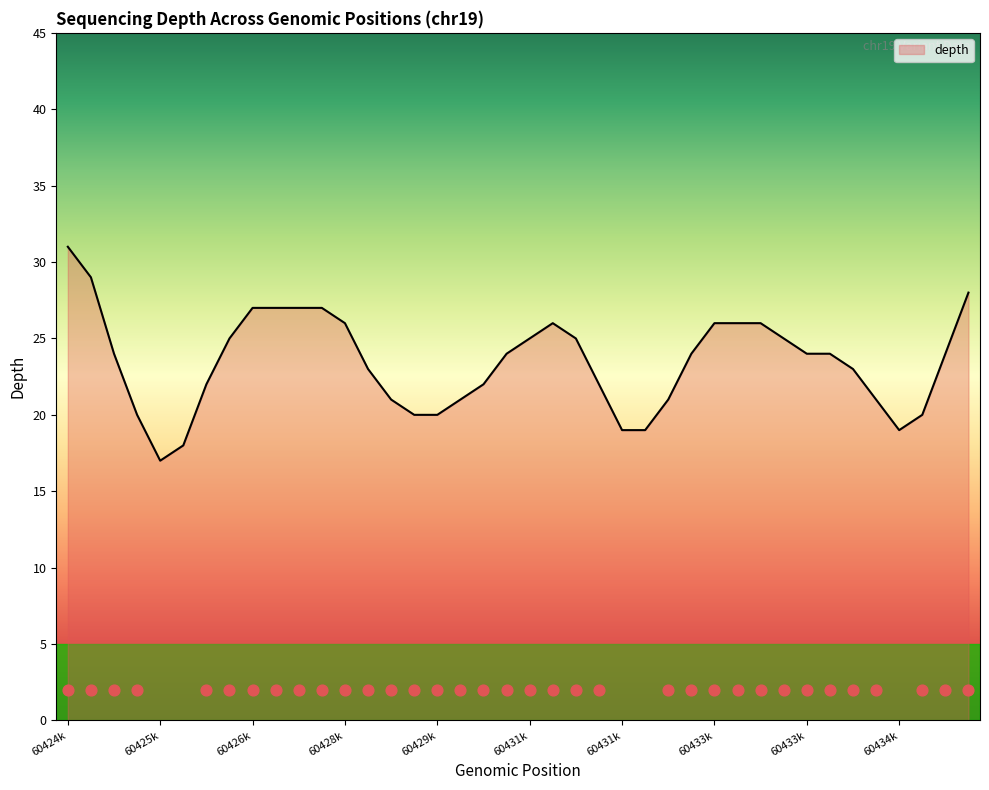

What is the ratio of the value at 60425699 to the value at 60431623?

0.6